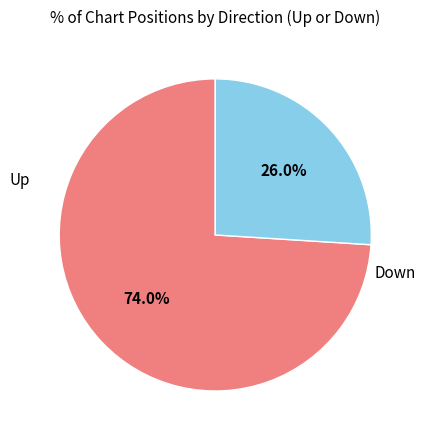

Is there a majority slice in this chart?

Yes